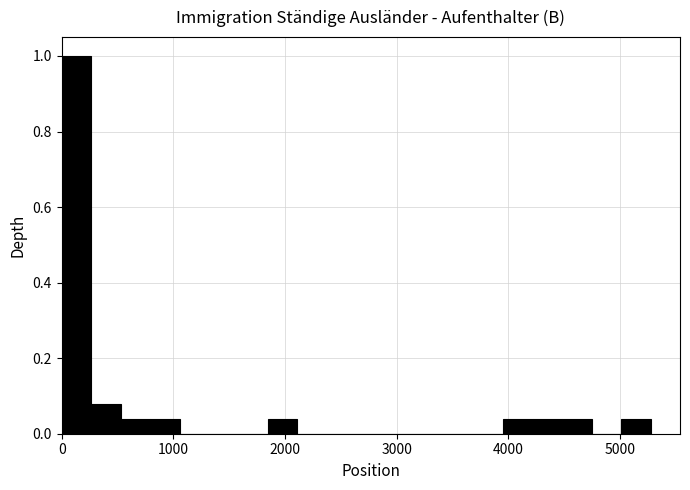

Around what value on the x-axis is the tallest bar? Give the approximate position of its centre, as read against the axis.

100